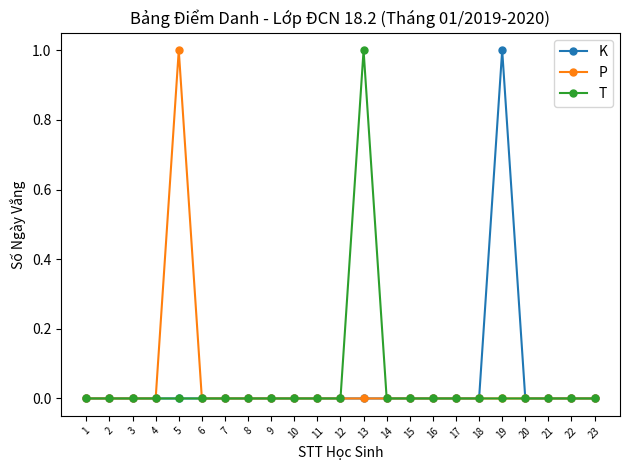

How many categories are shown in the chart?

23